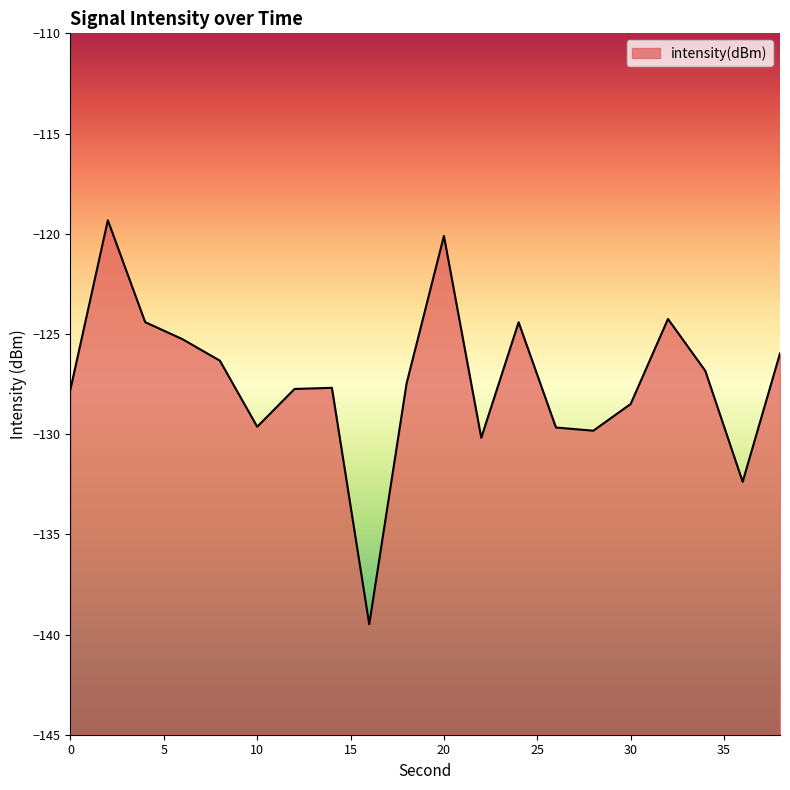

What is the difference between the values at 28 and 22?

0.4